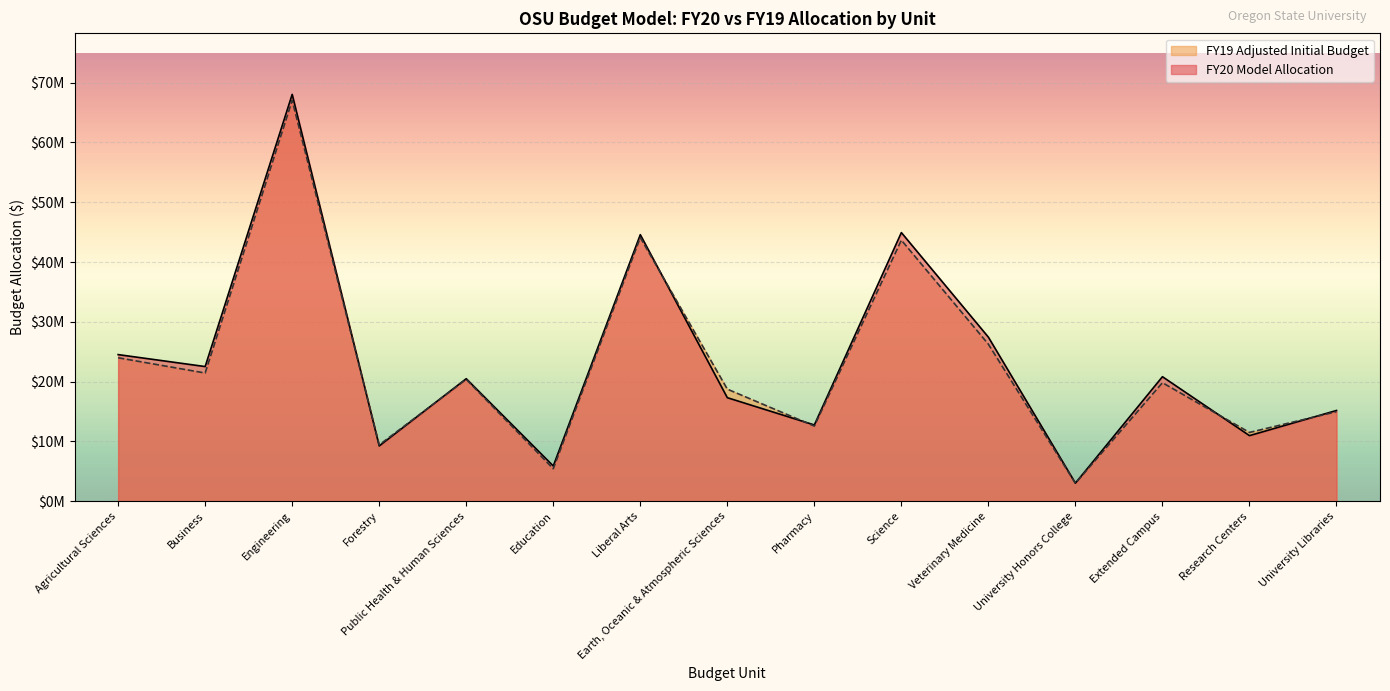

At which label does FY20 Model Allocation reach its peak?

Engineering